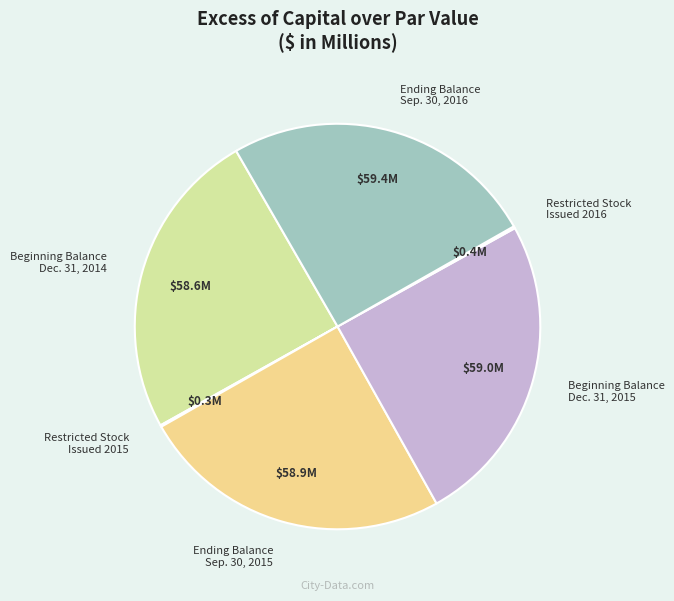

Does any single category account for the majority?

No